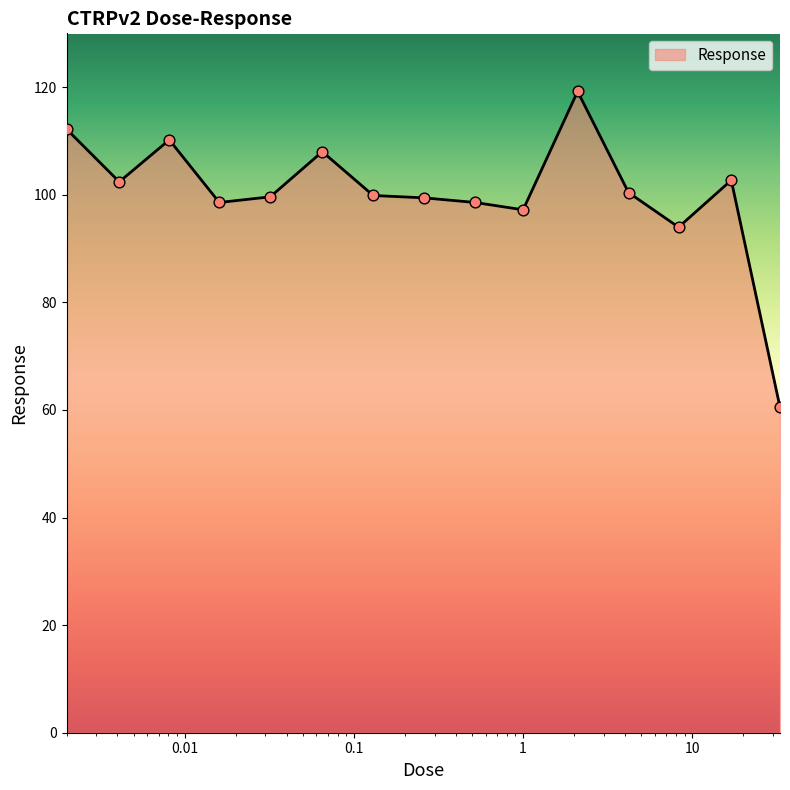

What is the difference between the maximum and minimum values?

58.7